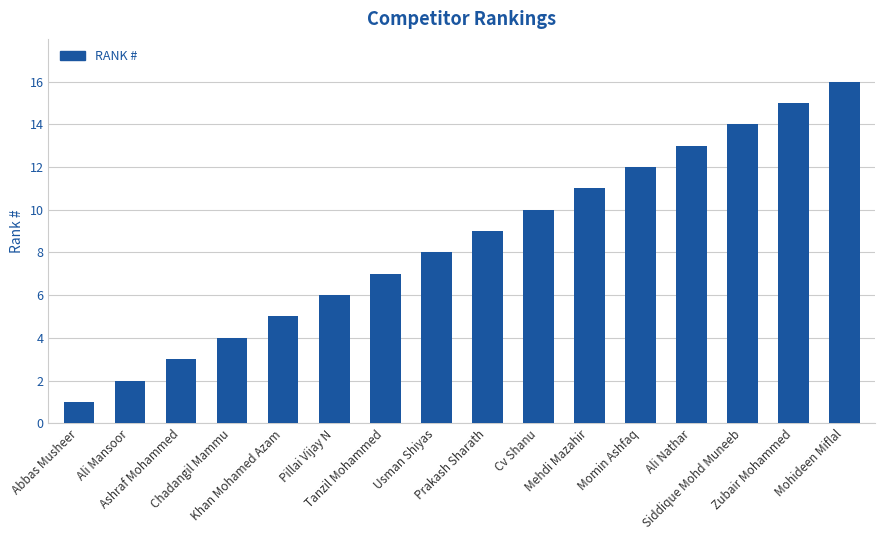

Count the number of categories in the chart.

16